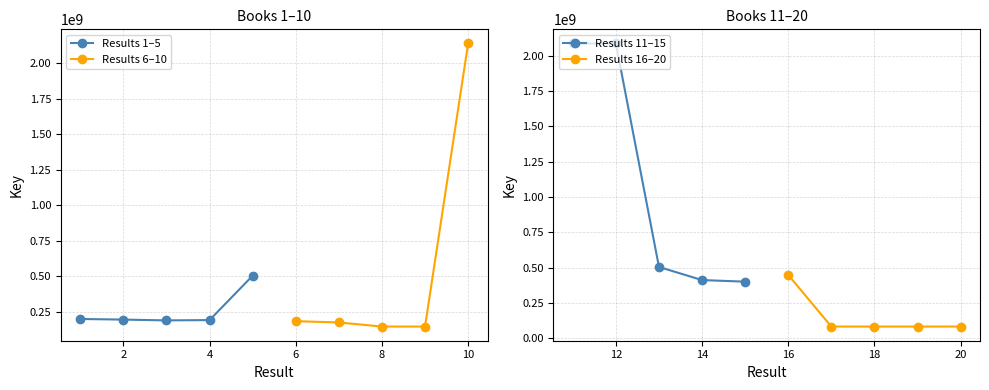

What is the value of the Results 16–20 point at the 4th from the left?

82314562